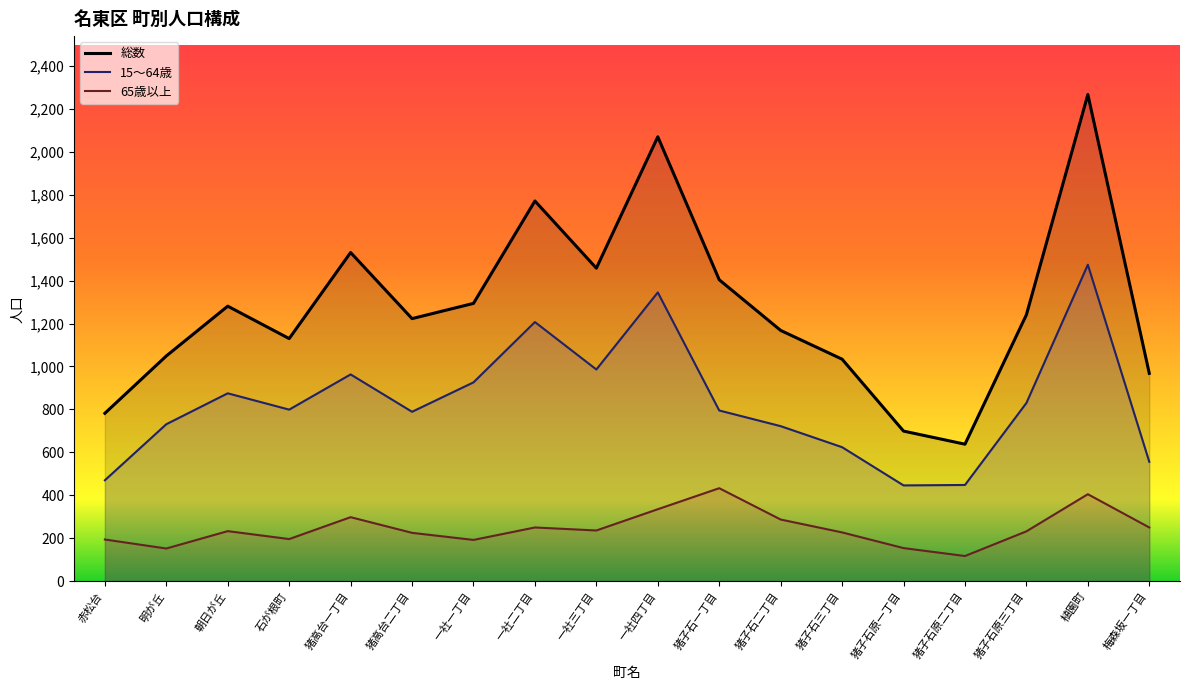

Does the chart display data point markers on the line(s)?

No